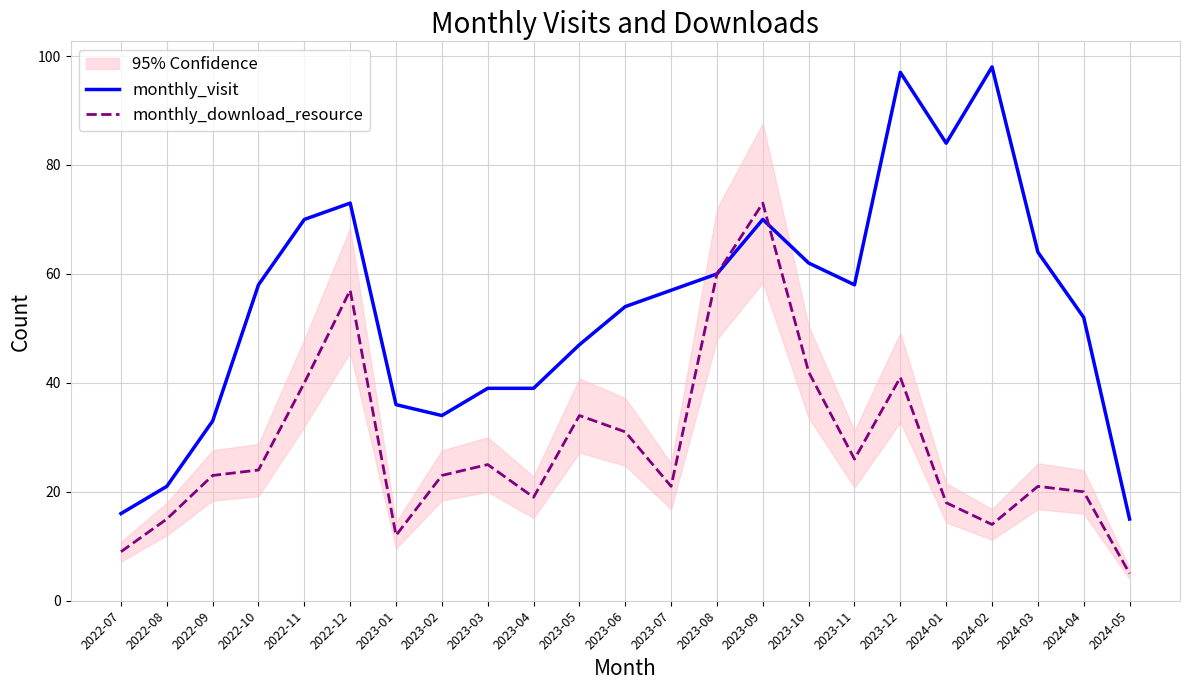

The value of monthly_download_resource at 2022-11 is 40. True or false?

True